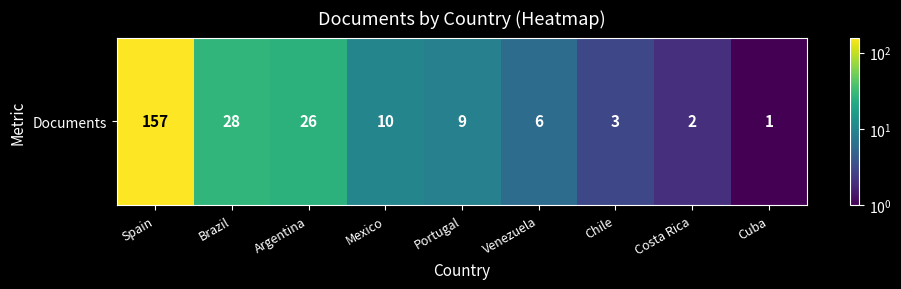

What is the difference between the maximum and minimum values?

156